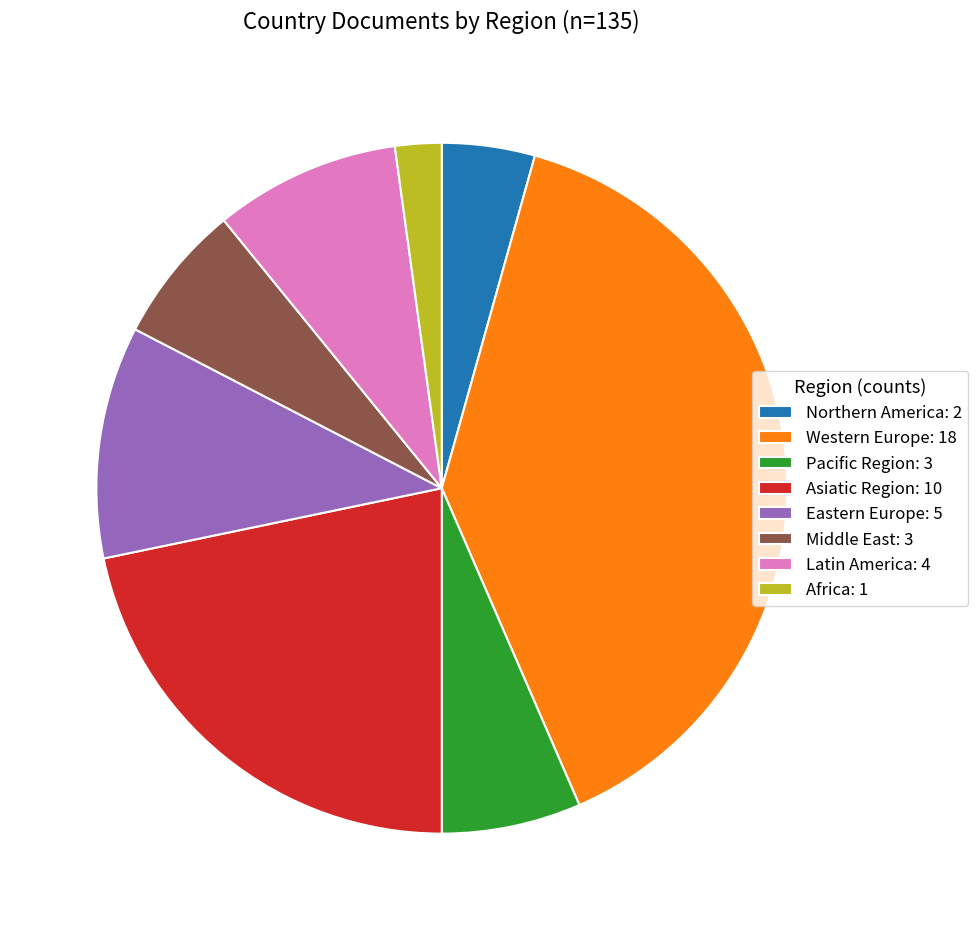

Which slice is the largest?

Western Europe